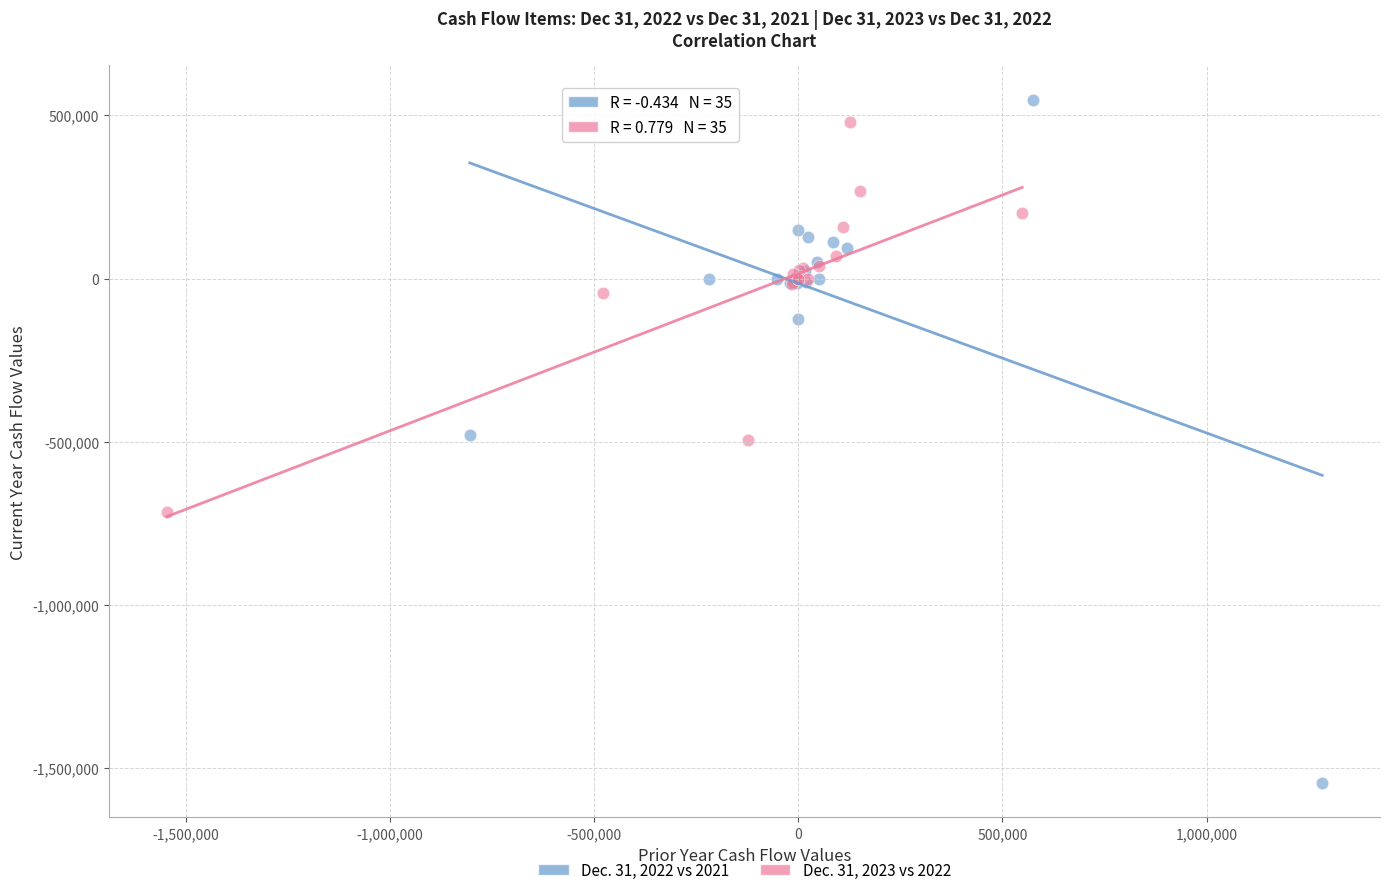

What are all the series names shown in the legend?

Dec. 31, 2022 vs 2021, Dec. 31, 2023 vs 2022